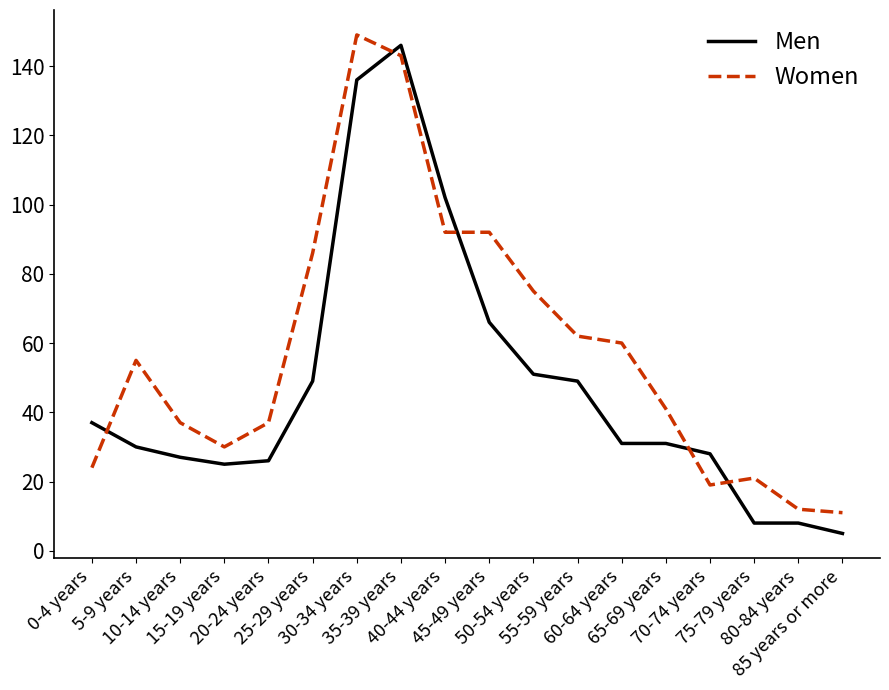

Which series ends up on top after the final intersection of Women and Men?

Women